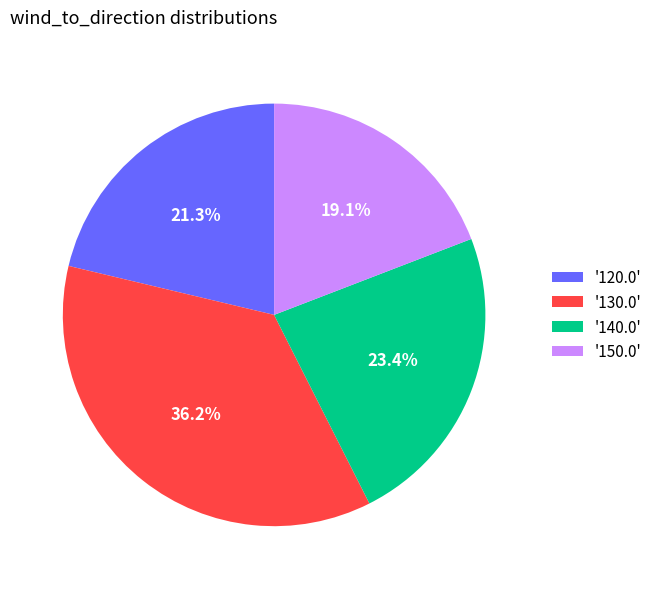

Is the sum of '120.0' and '130.0' greater than half?

Yes